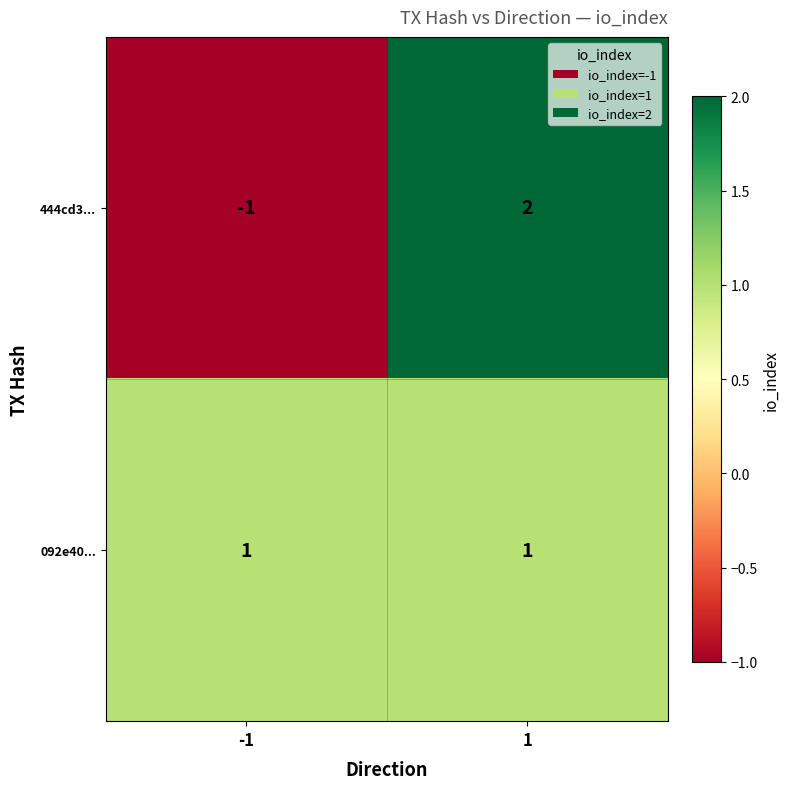

At which category does the chart reach its peak across all series?

1